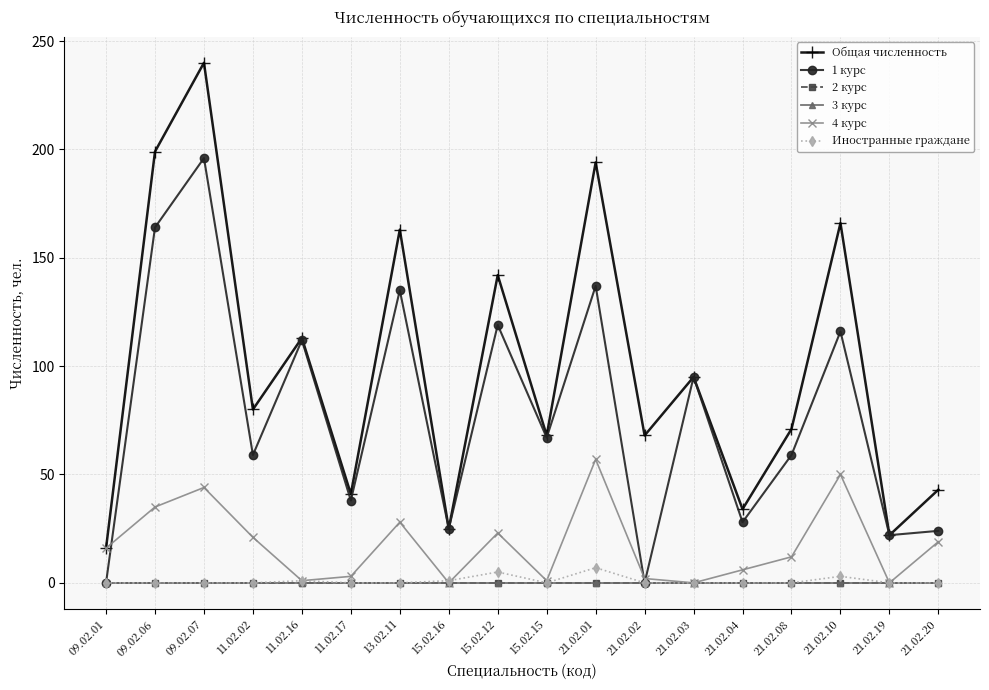

Where is 4 курс nearest to the value 28?

13.02.11